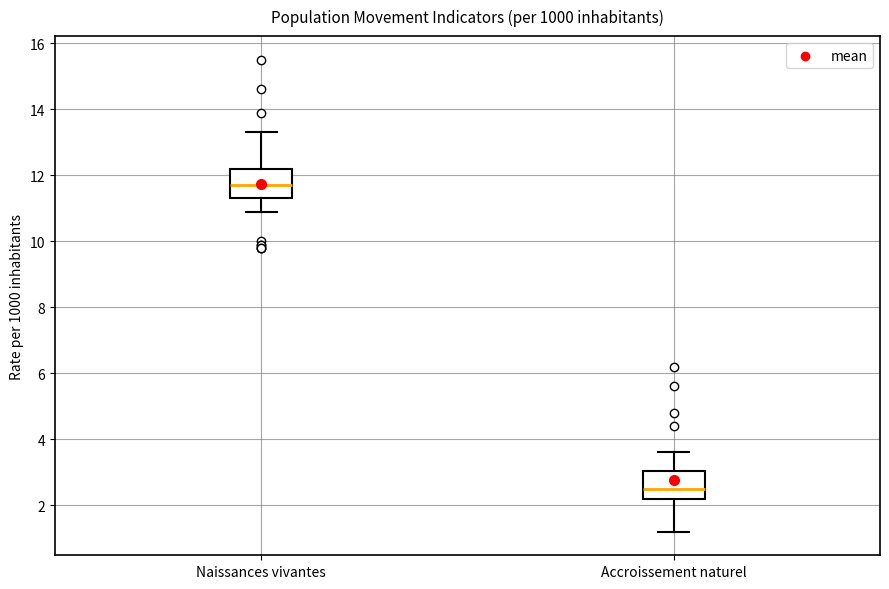

Where does the upper whisker of the box for Naissances vivantes end on the y-axis? The values are not printed on the chart, so give them approximately, as read against the axis.

13.4